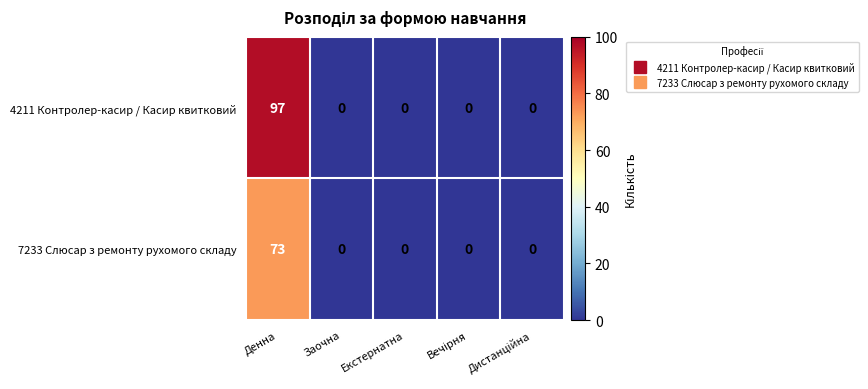

How many categories are shown in the chart?

5